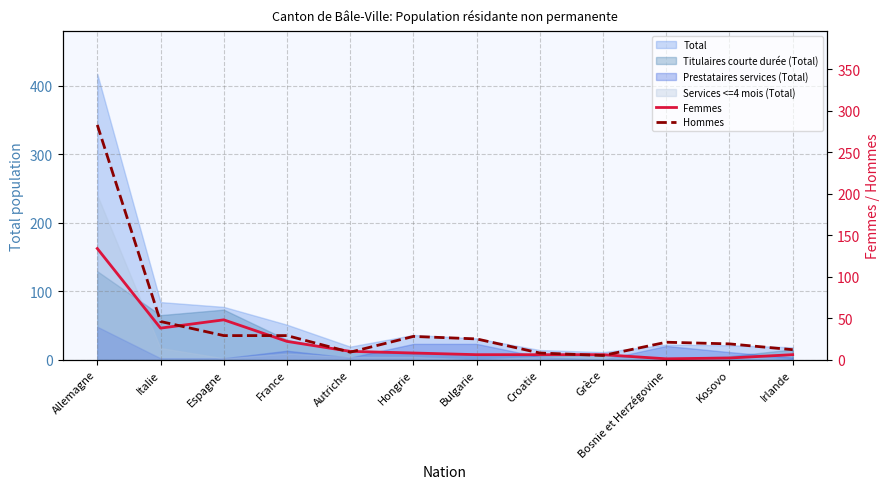

Between Bulgarie and Kosovo, which series saw the biggest shift?

Hommes